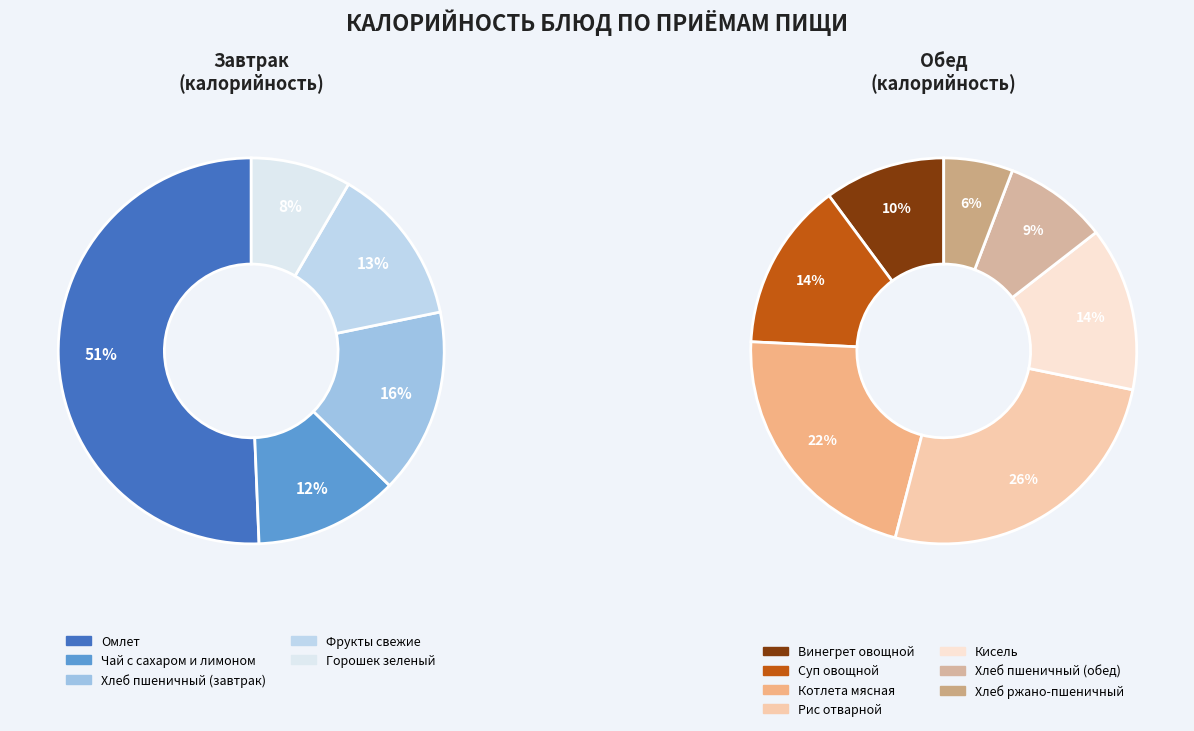

Count the number of slices in the pie.

5